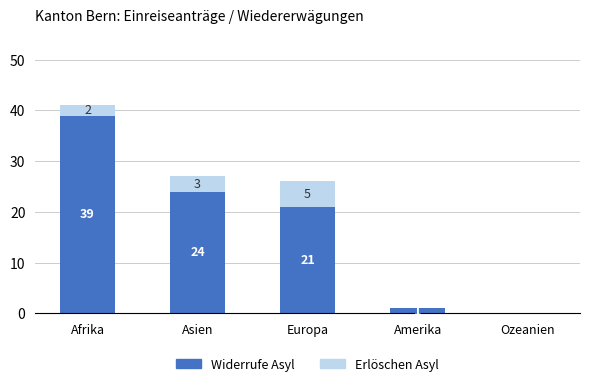

Which category has the highest value in the Widerrufe Asyl series?

Afrika